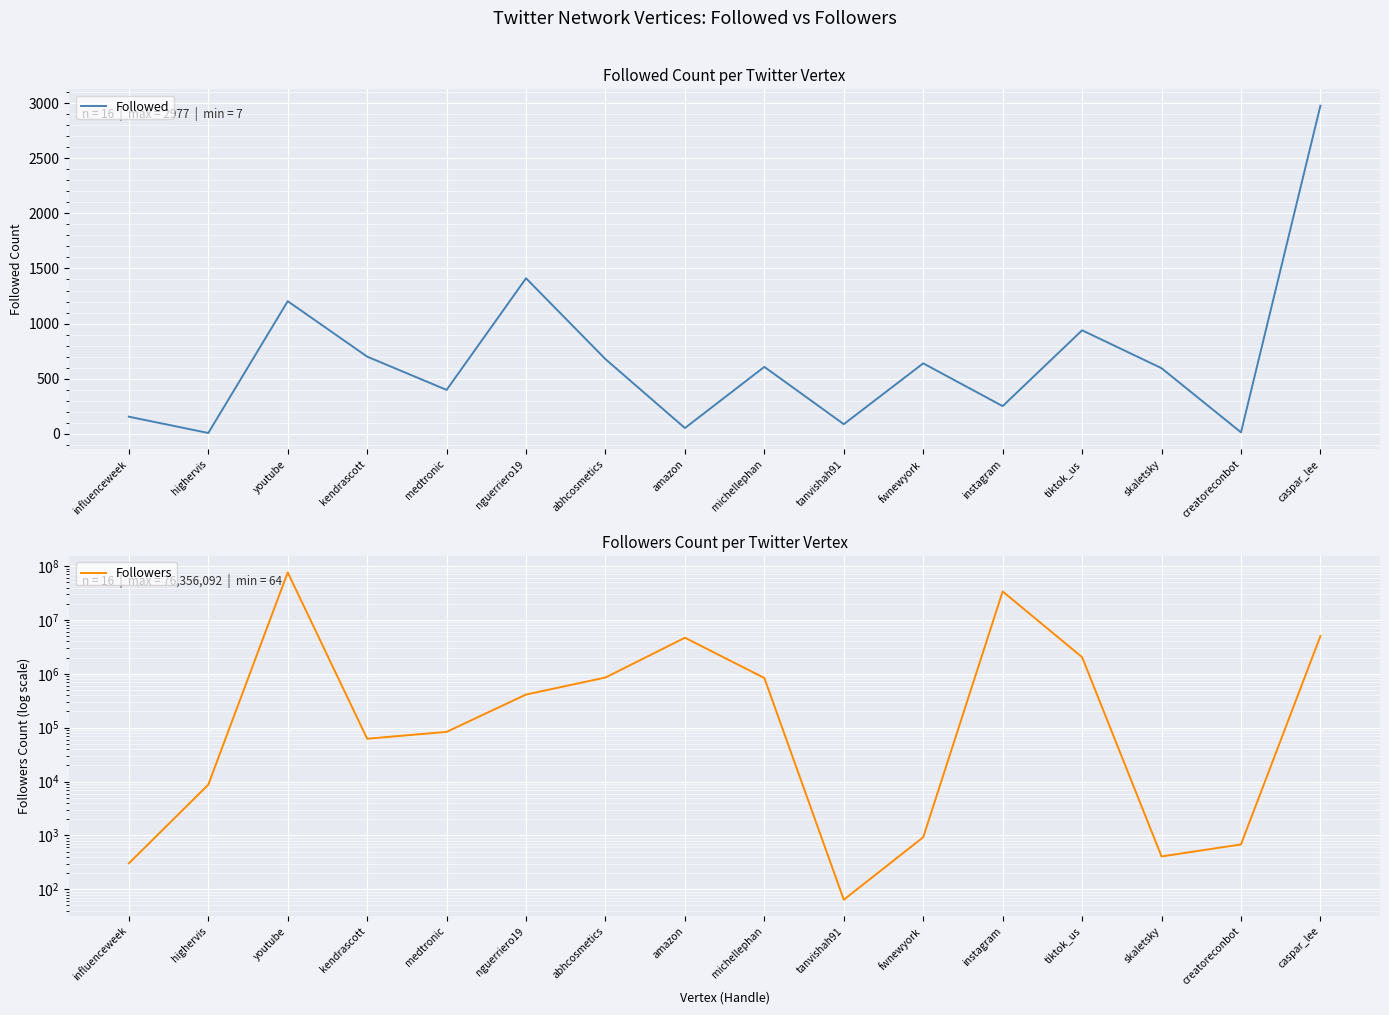

What position from the left is highervis?

2